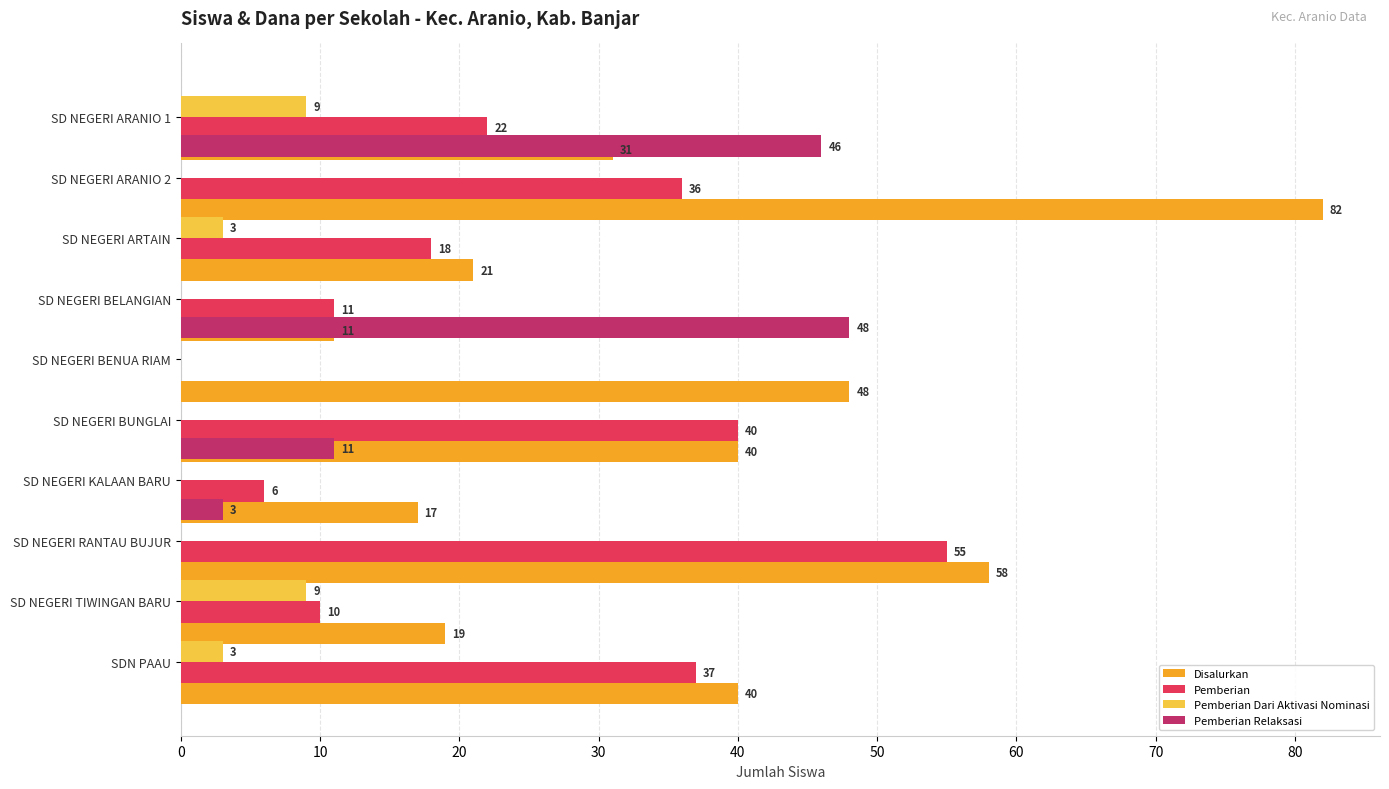

What is the difference between the maximum and minimum values in the Disalurkan series?

71